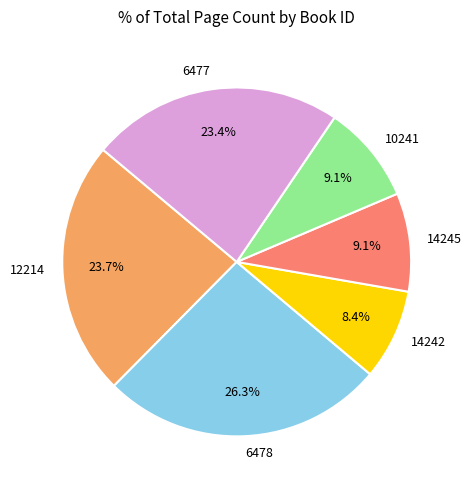

How many slices are in this pie chart?

6